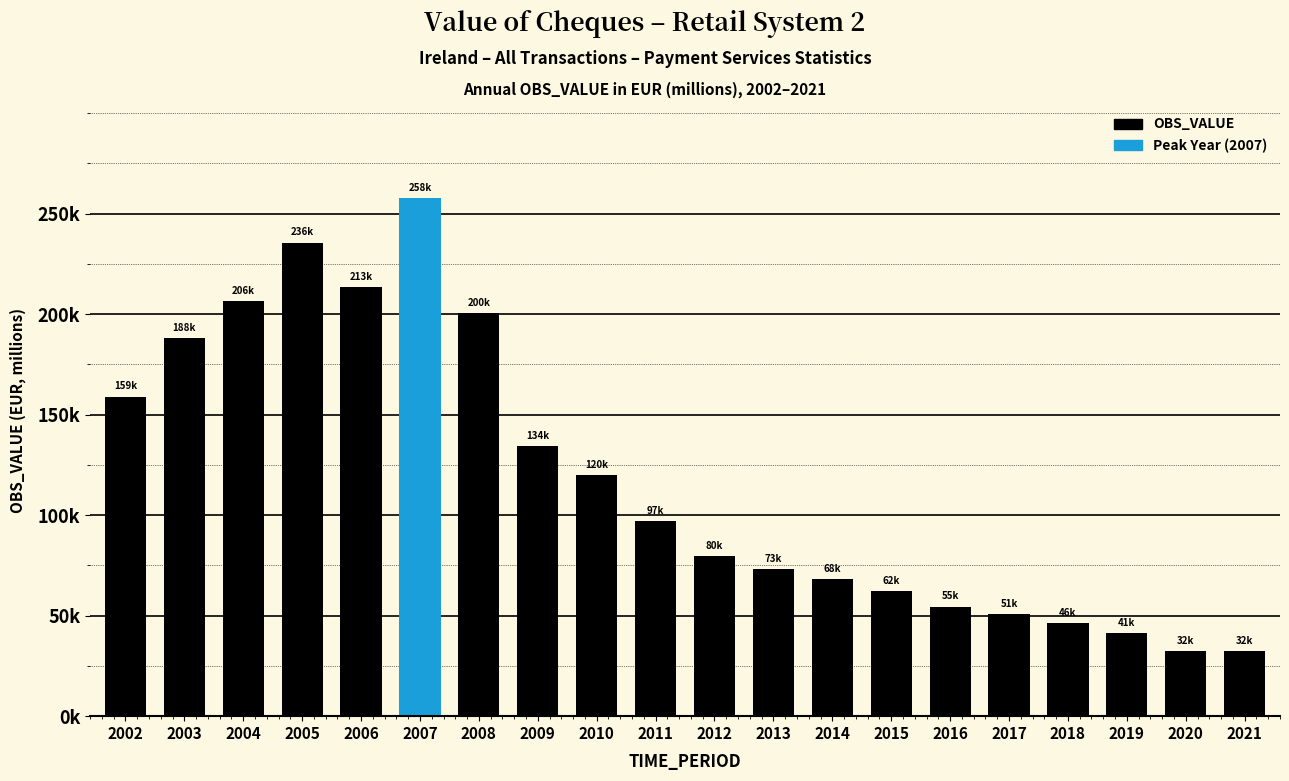

Are the bars horizontal?

No